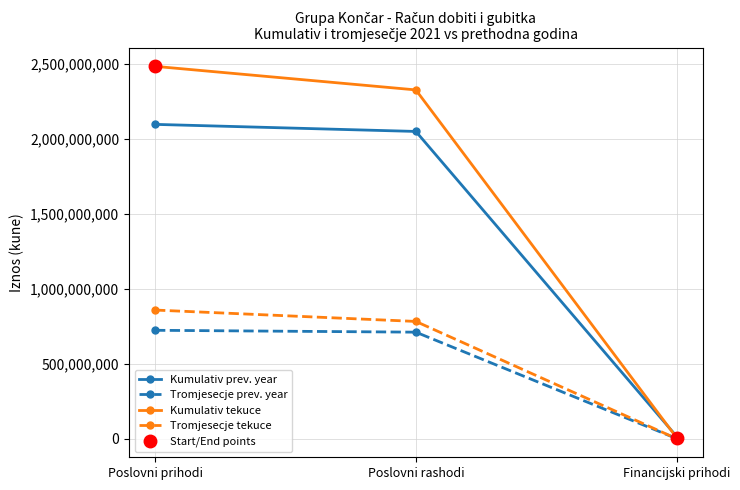

What is the difference between the maximum and minimum values in the Kumulativ tekuce series?

2477758094